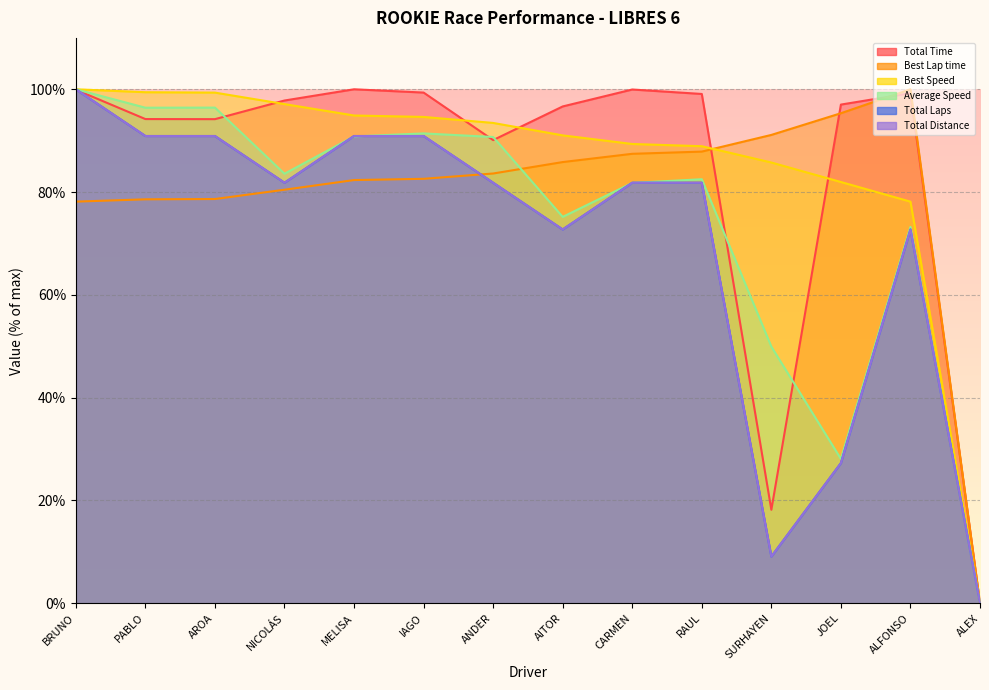

What is the sum of the Best Speed values at ANDER and CARMEN?

182.8